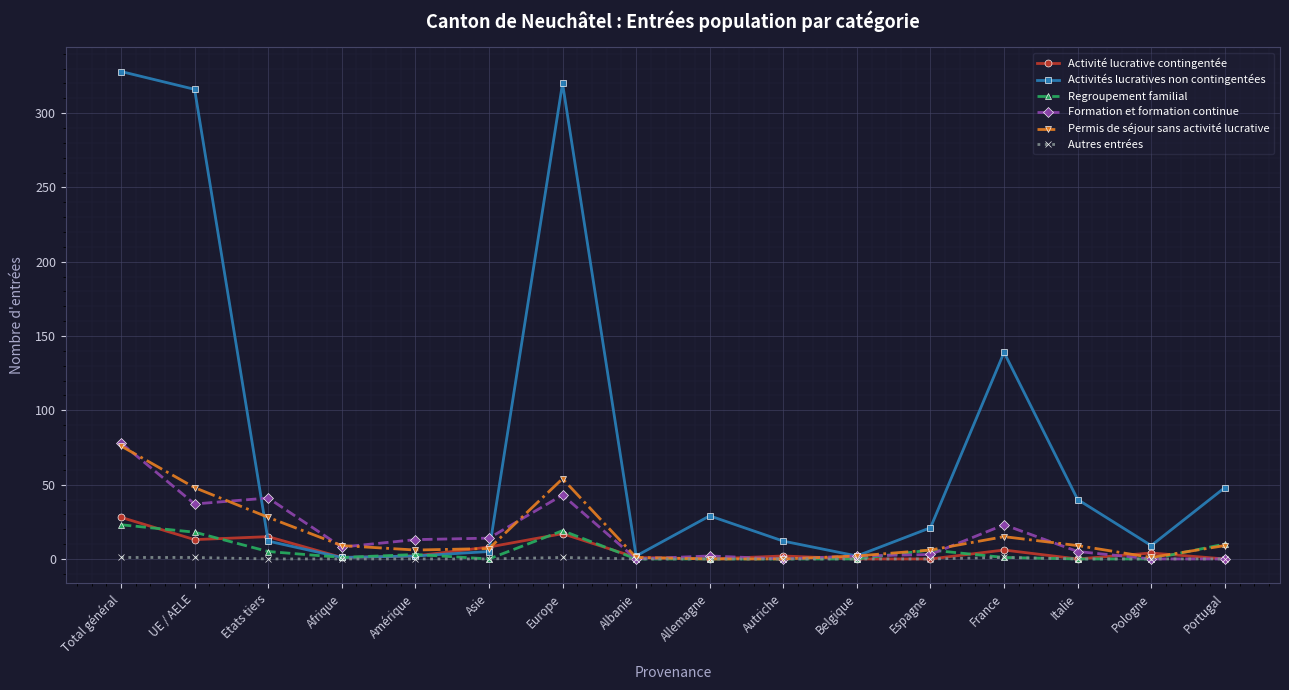

The Activité lucrative contingentée series shows 0 at Allemagne. True or false?

True